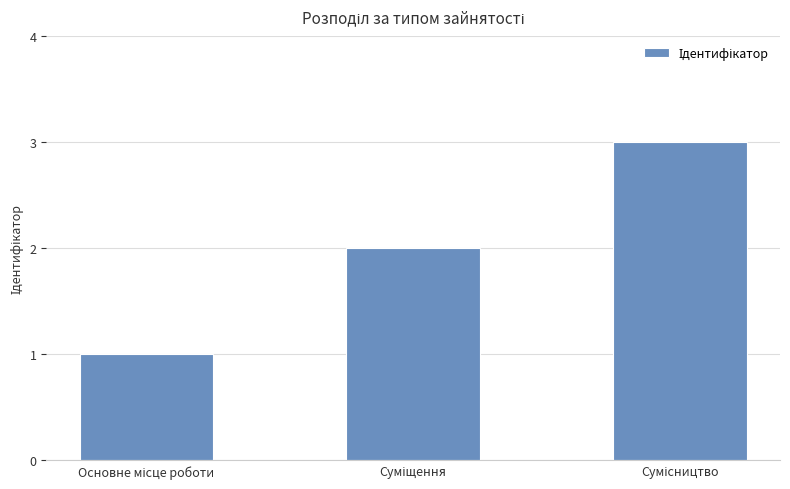

What is the sum of all values?

6